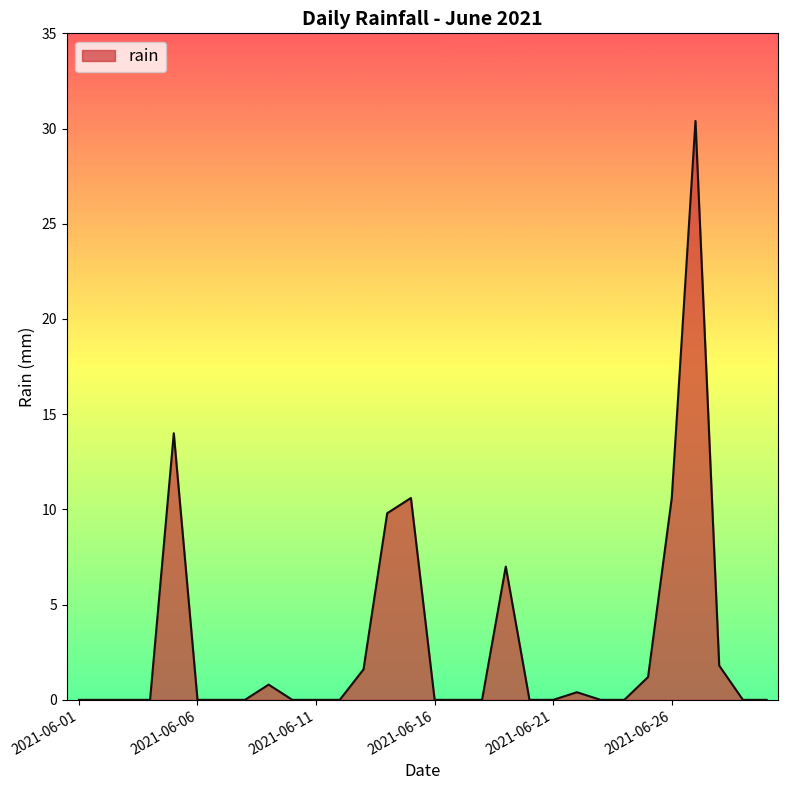

What is the maximum value shown in the chart?

30.4